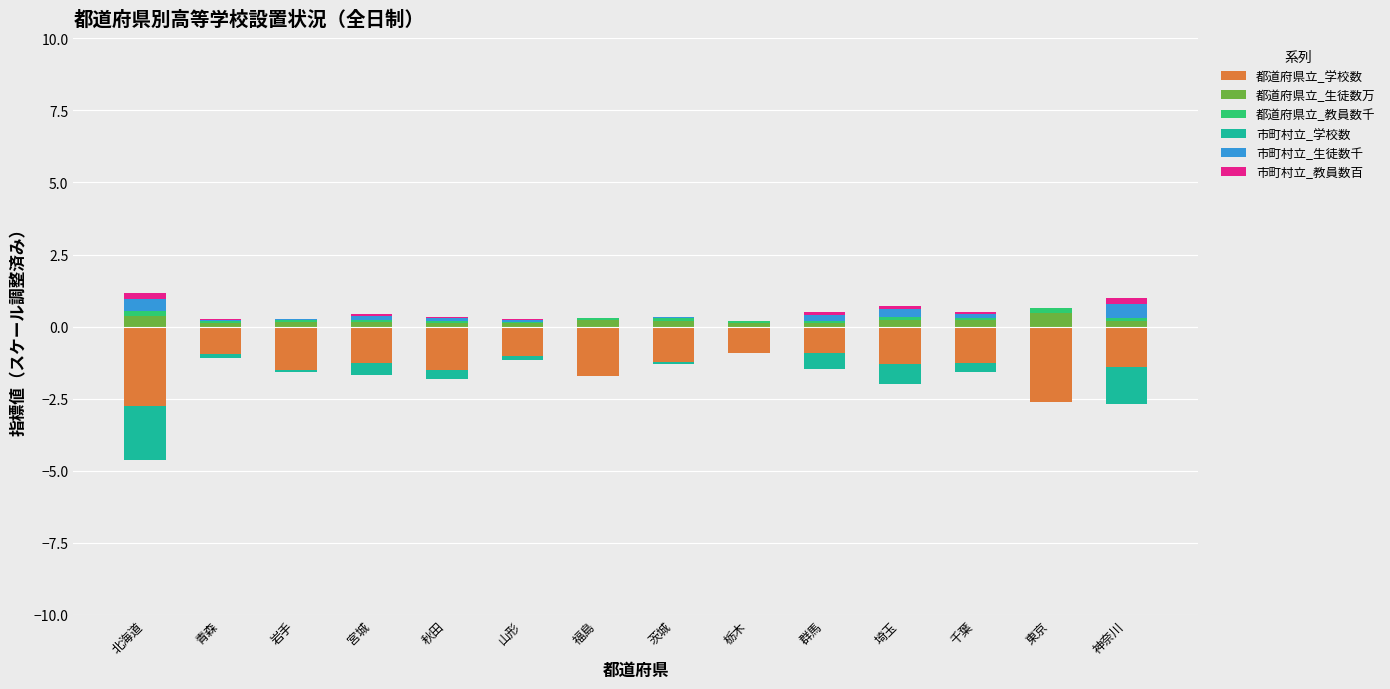

How many categories are shown in the chart?

14